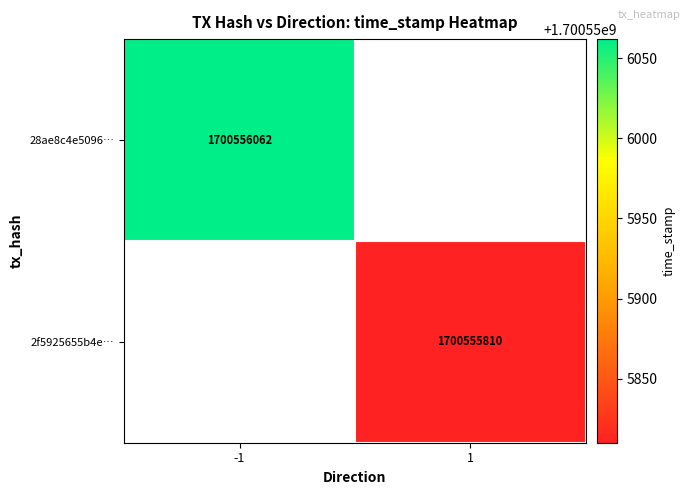

How many values in 28ae8c4e5096df310a744b5599ba63744af198b are above zero?

1